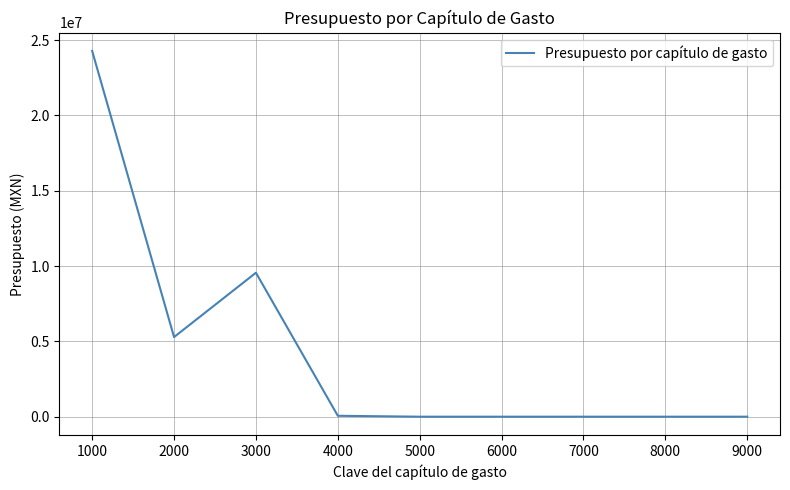

What is the ratio of the value at 1000 to the value at 3000?

2.5